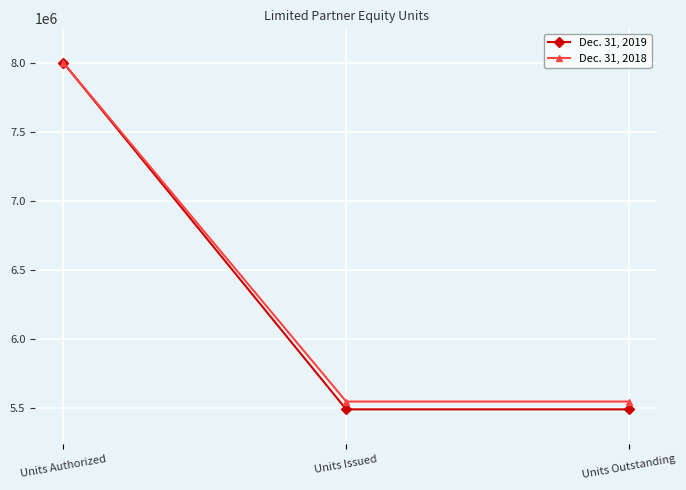

What is the smallest value displayed?

5492967